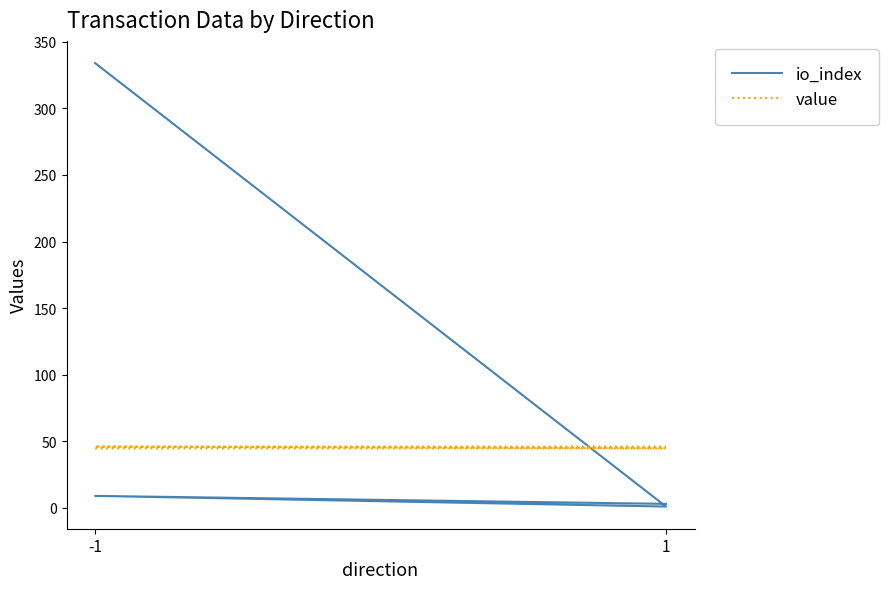

How many lines are shown in the chart?

2